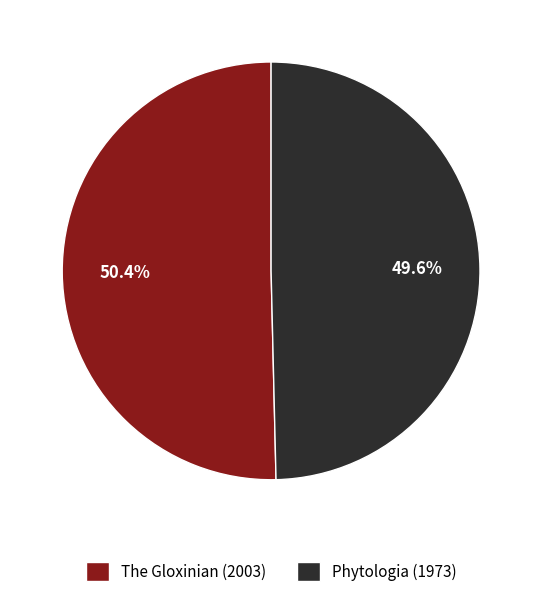

Is there any slice that represents more than half of the pie?

Yes